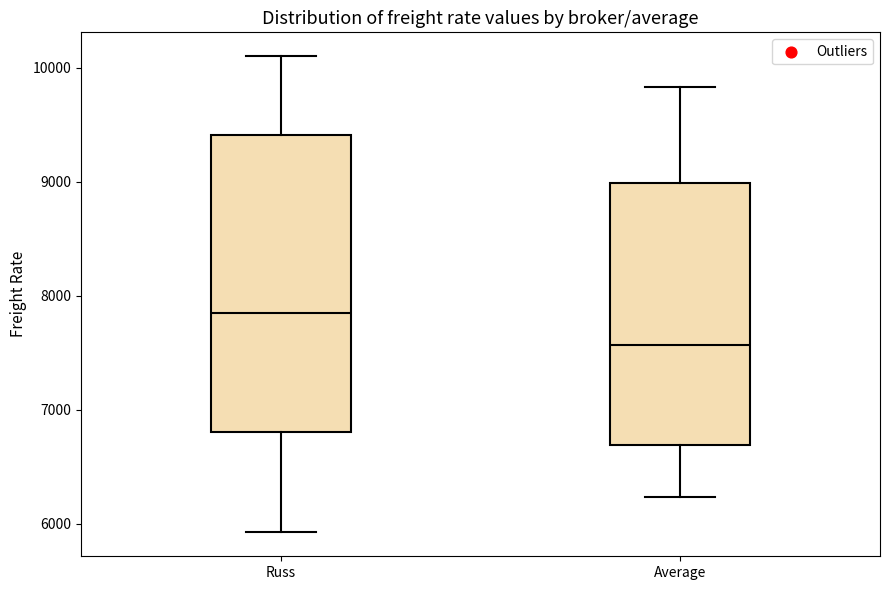

Which box is the tallest, from its lower edge to its upper edge?

Russ